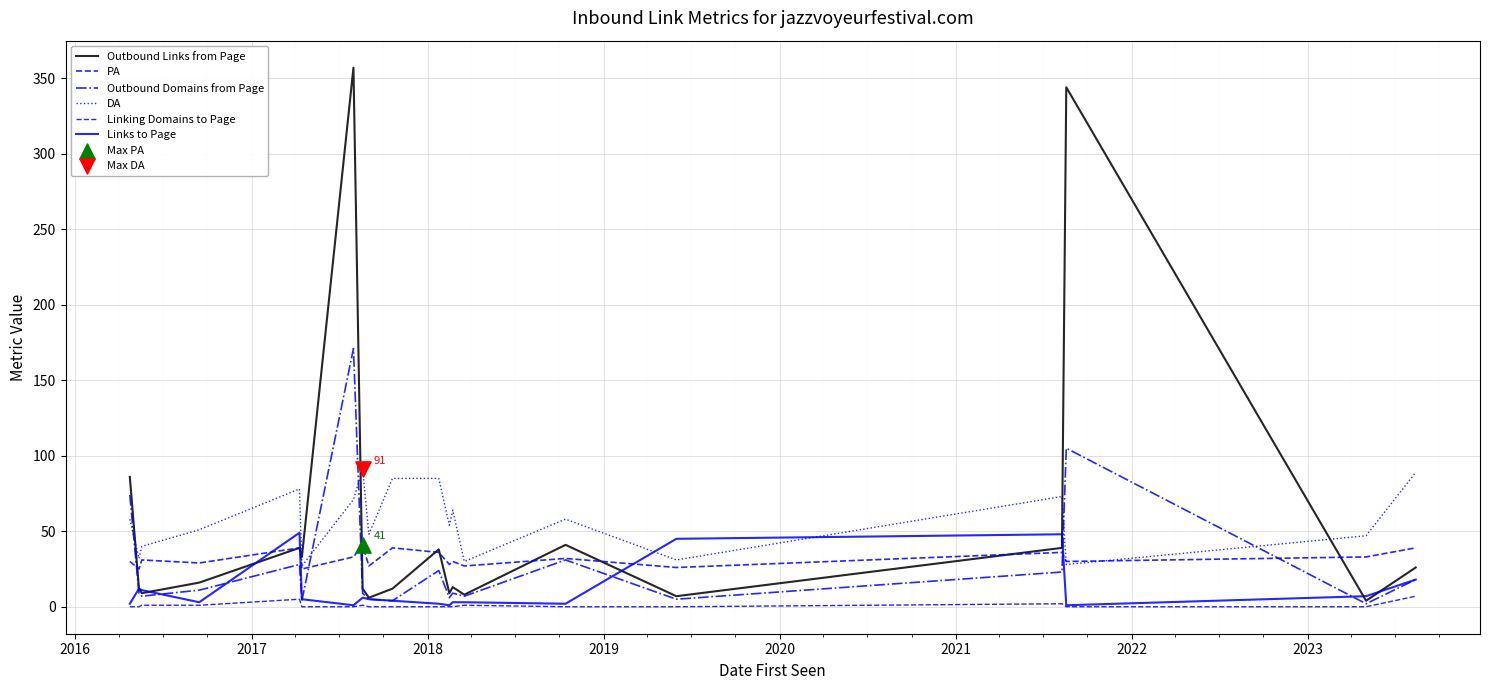

How many lines are shown in the chart?

6